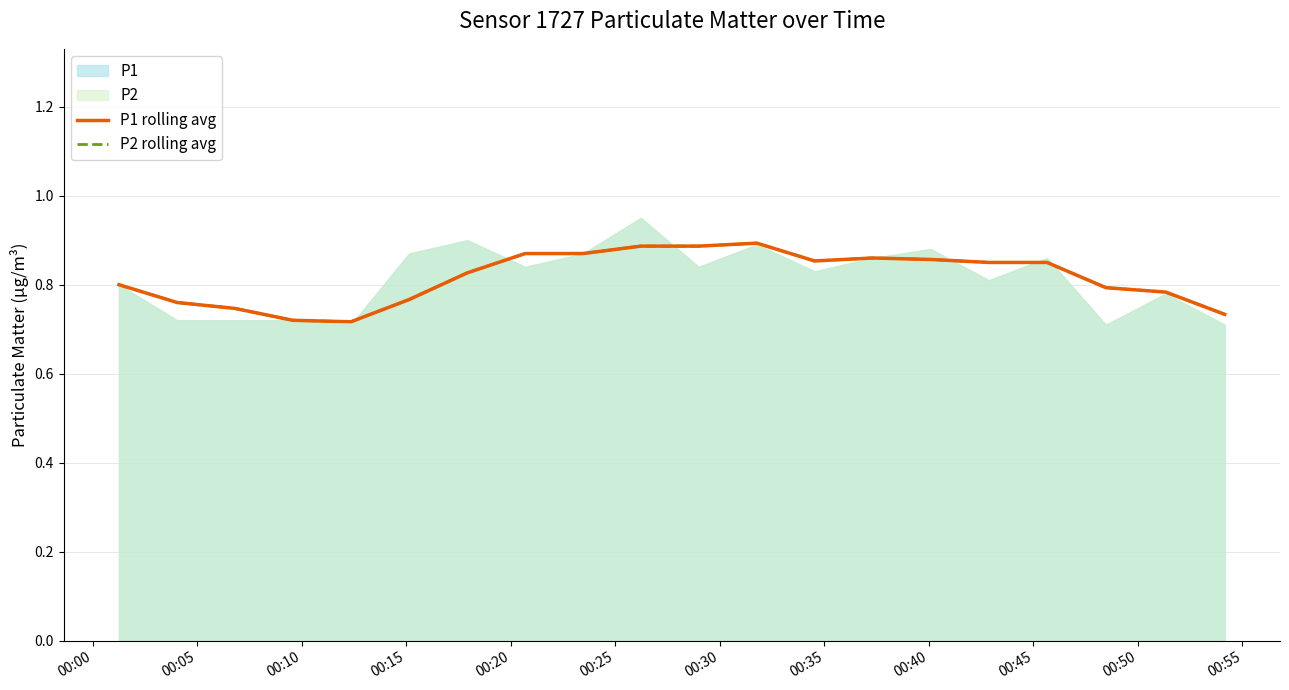

Reading left to right, transcribe all the data shown in this chart.

P1 rolling avg: 0.8	0.8	0.7	0.7	0.7	0.8	0.8	0.9	0.9	0.9	0.9	0.9	0.9	0.9	0.9	0.8	0.8	0.8	0.8	0.7
P2 rolling avg: 0.8	0.8	0.7	0.7	0.7	0.8	0.8	0.9	0.9	0.9	0.9	0.9	0.9	0.9	0.9	0.8	0.8	0.8	0.8	0.7